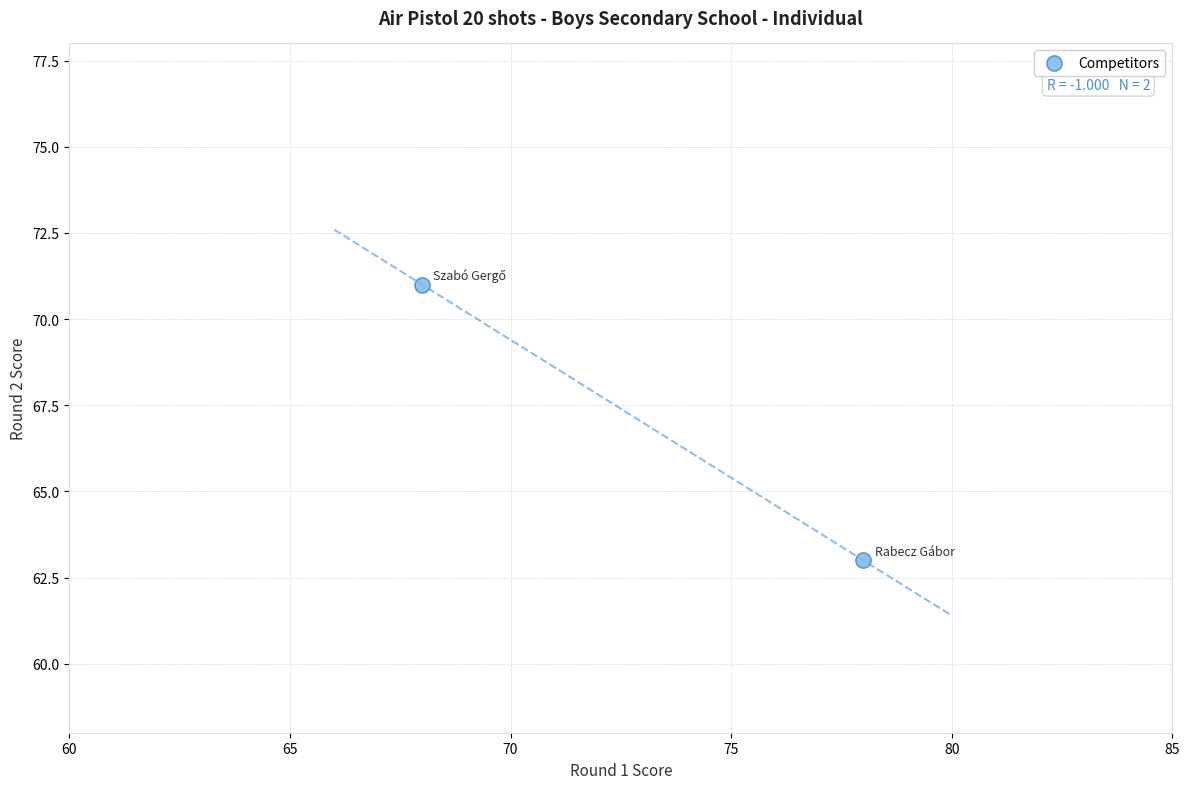

What is the range of Y values (max minus min)?

8